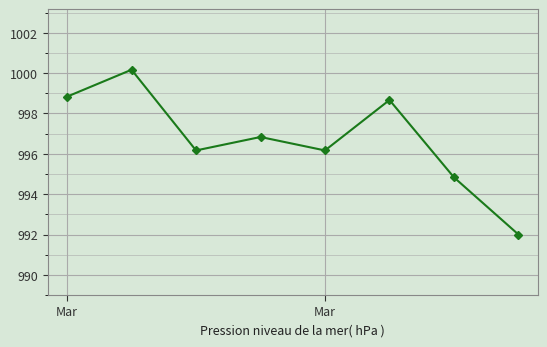

What is the smallest value displayed?

992.0